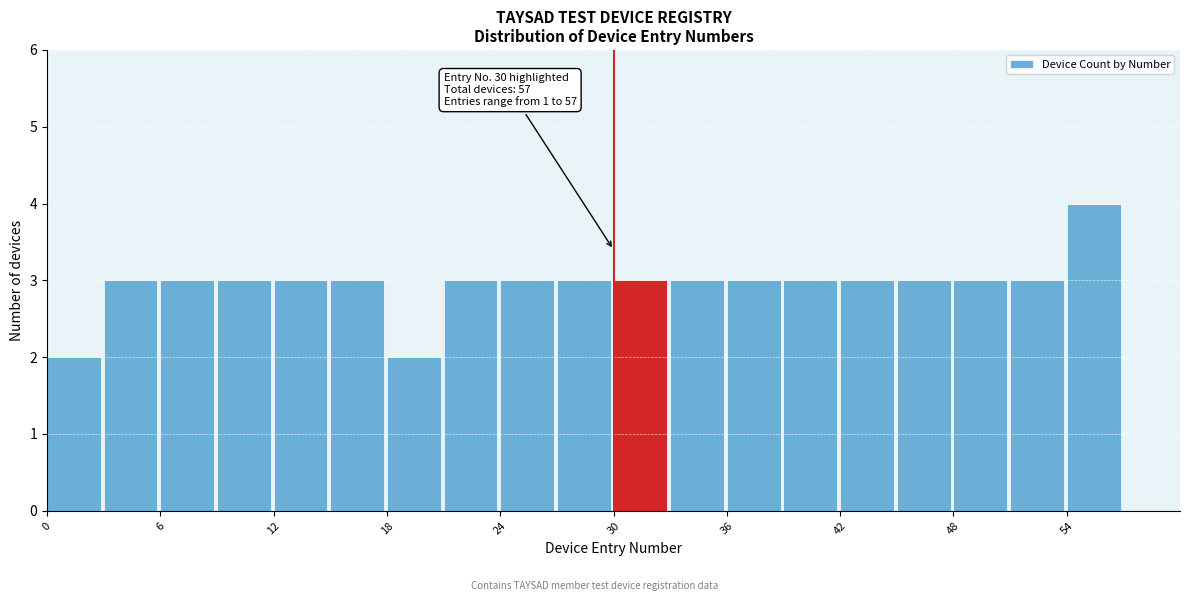

Read against the x-axis, roughly where is the centre of the tallest bar?

55